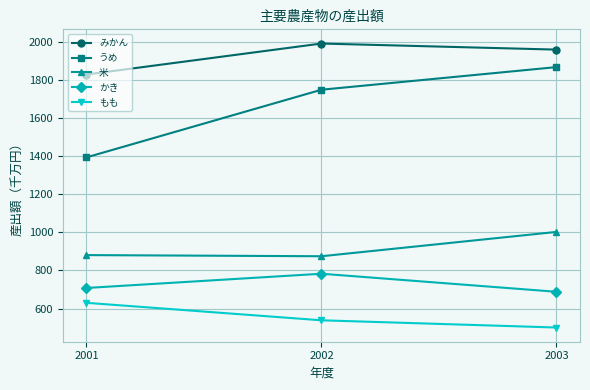

At how many categories does at least one series exceed 1272?

3